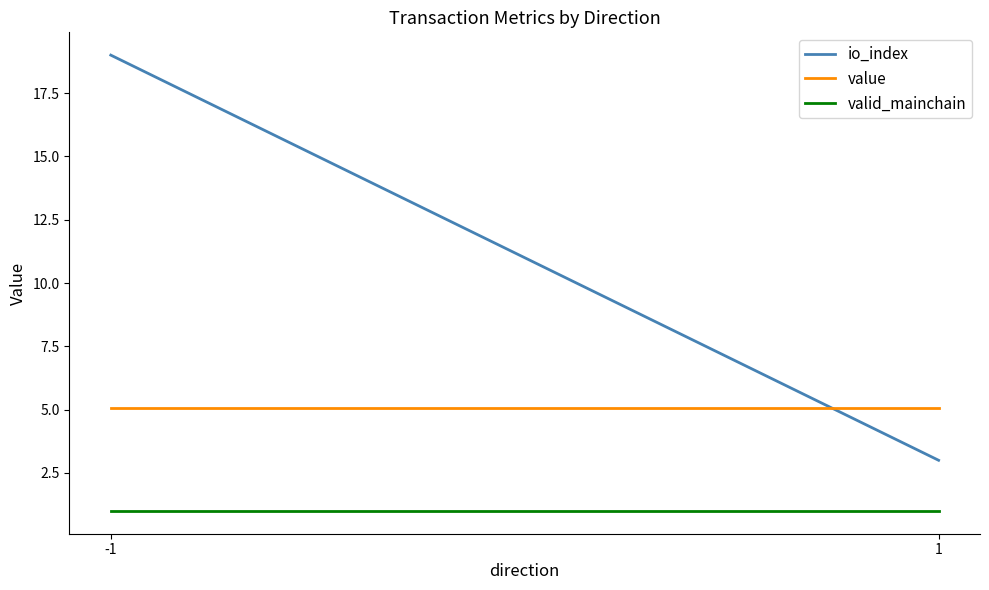

What is the highest value of the valid_mainchain series?

1.0